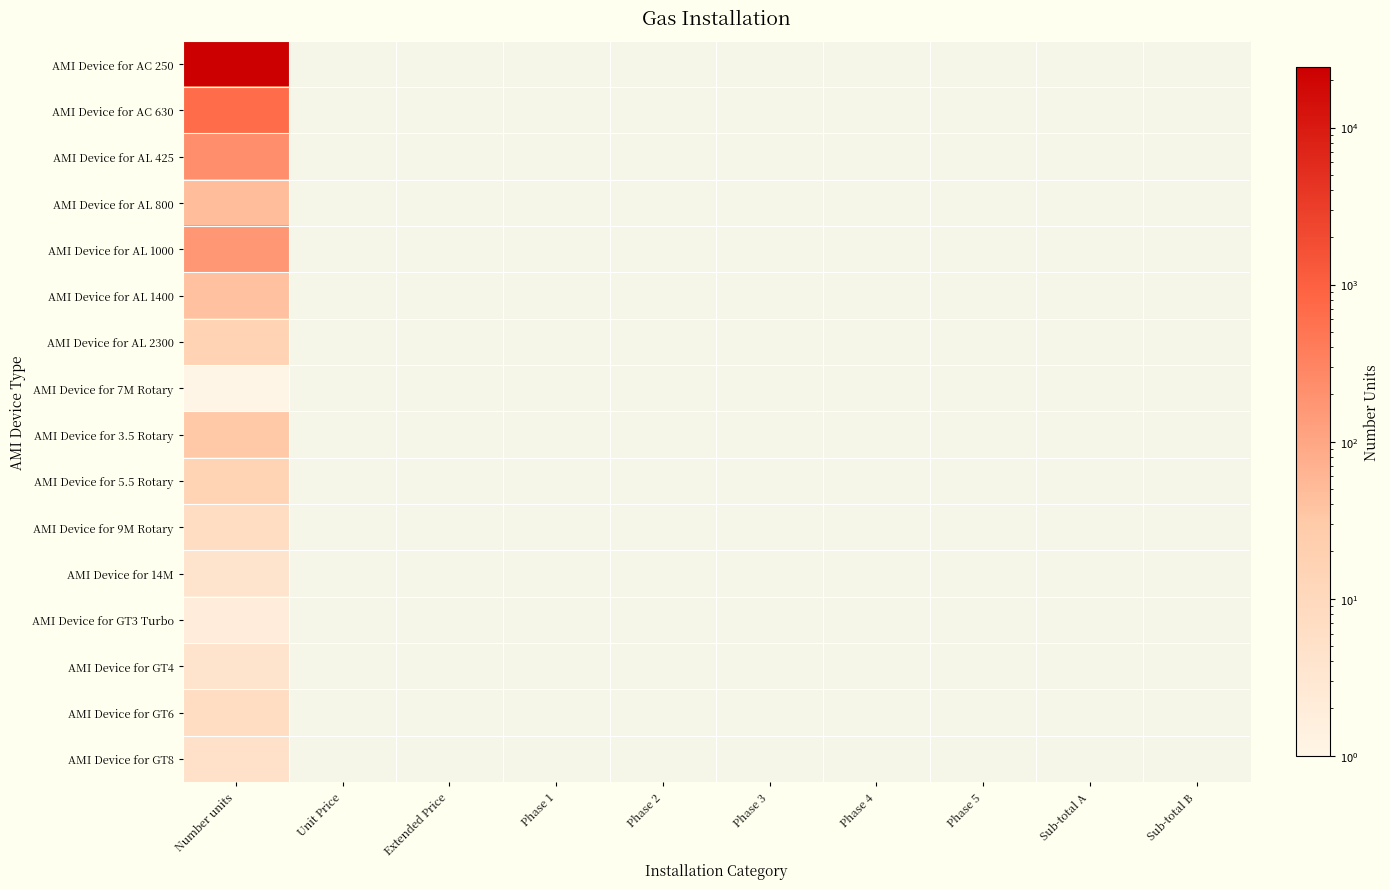

Which label corresponds to the largest value in the chart?

Number units